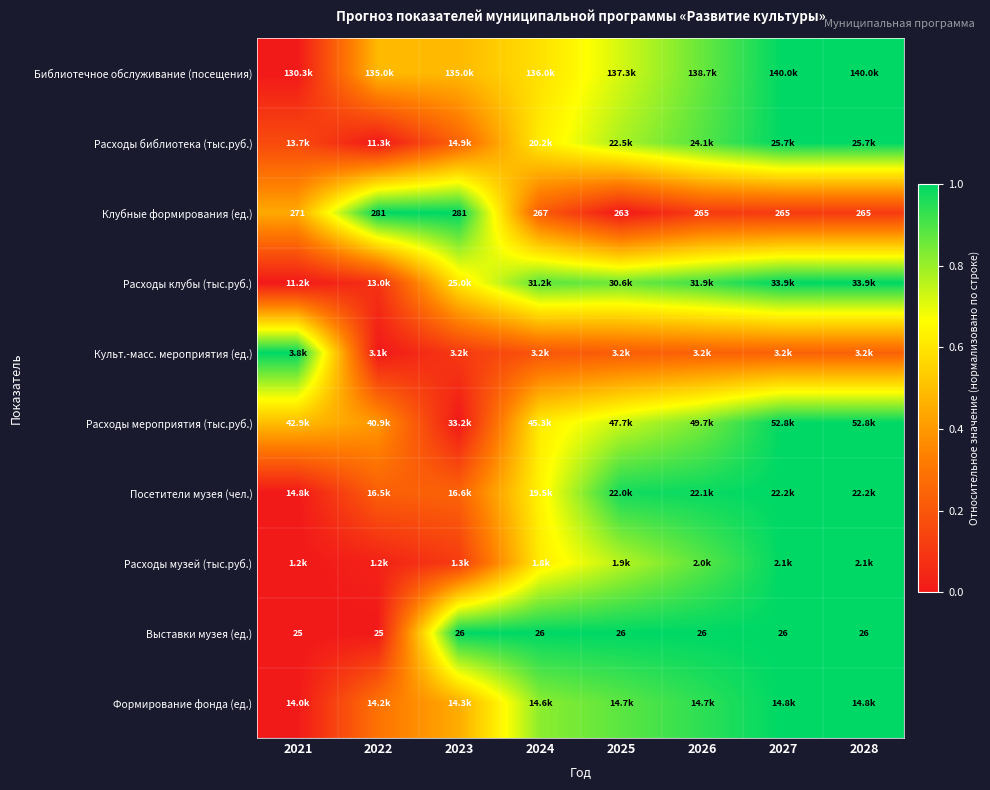

At how many categories does at least one series exceed 0?

8